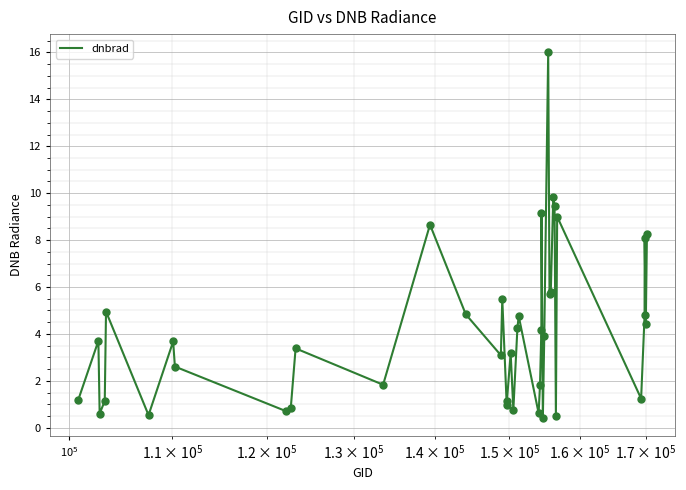

What is the smallest value displayed?

0.4